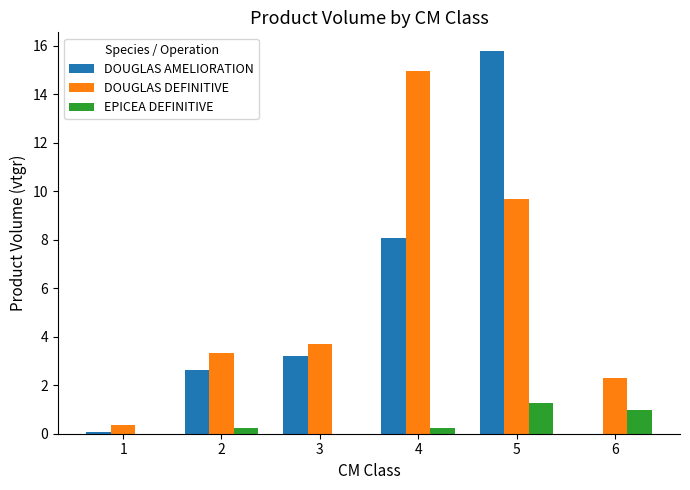

Which category has the highest value in the DOUGLAS AMELIORATION series?

5